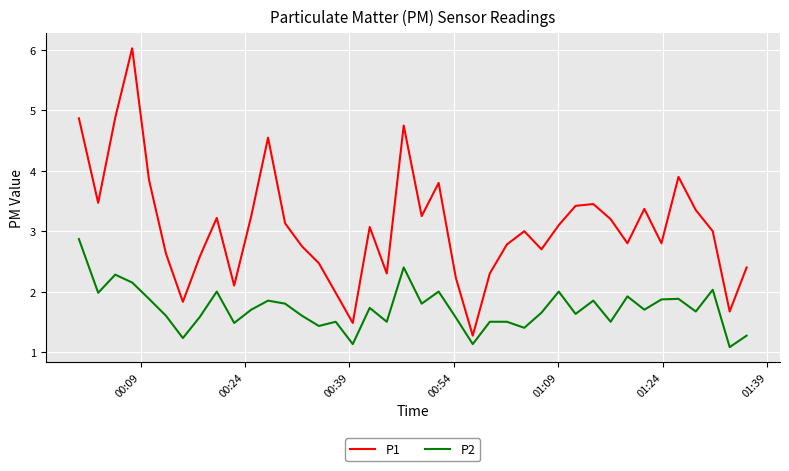

What is the minimum value for P2?

1.1